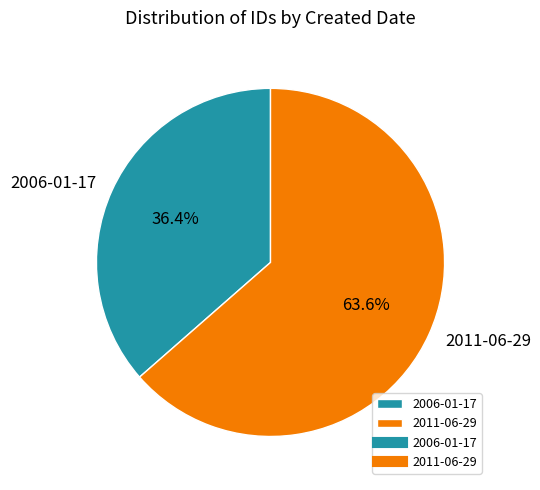

What is the total percentage of 2006-01-17 and 2011-06-29?

100.0%